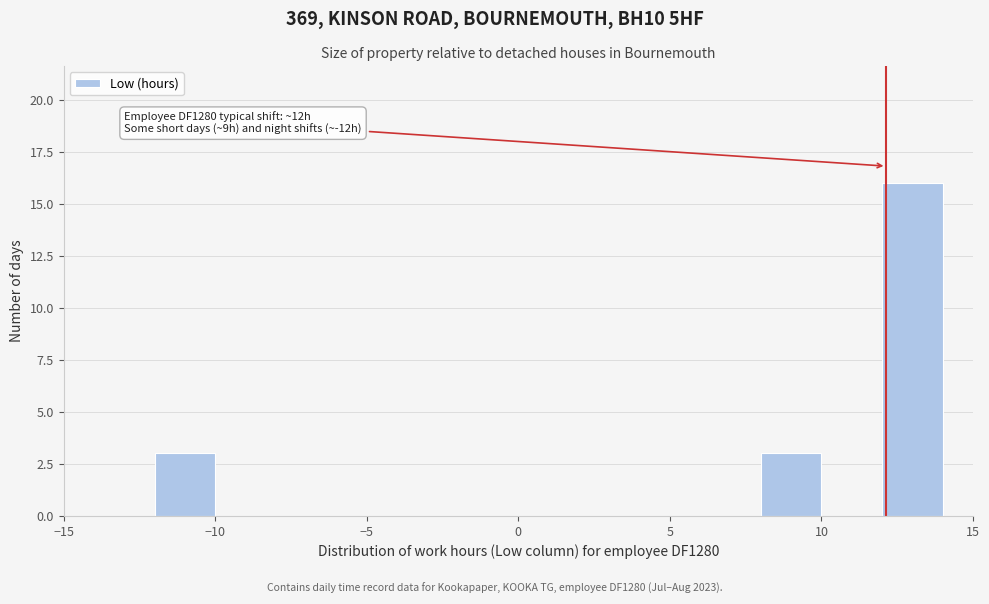

Over which range of the x-axis is the bar tallest?

12 to 14